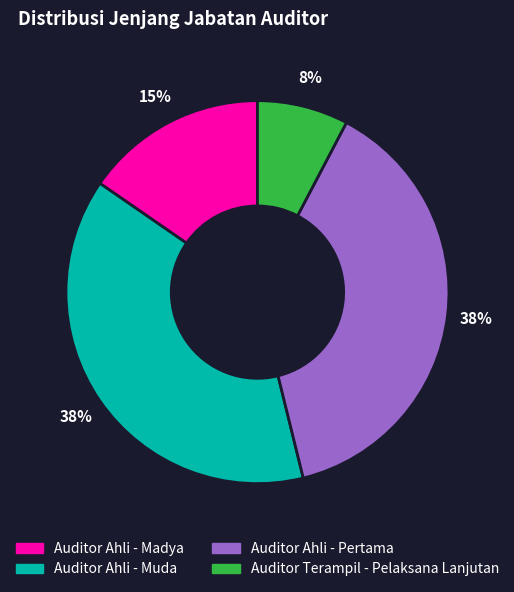

Does any single category account for the majority?

No